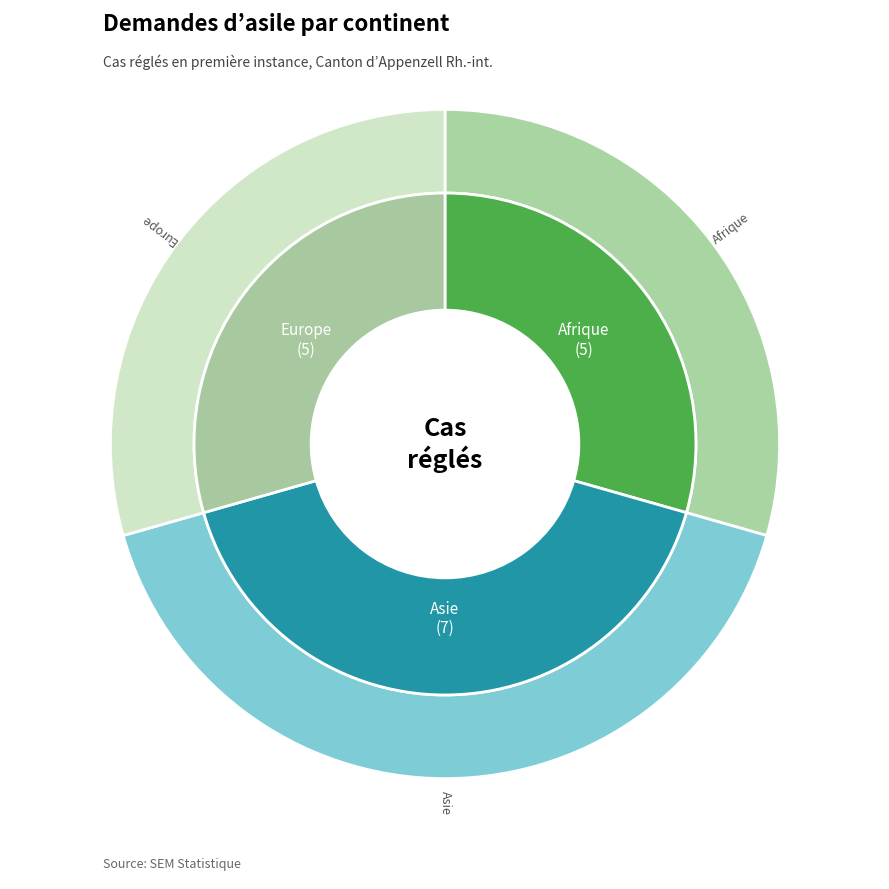

To the nearest percent, what portion does Afrique represent?

29%